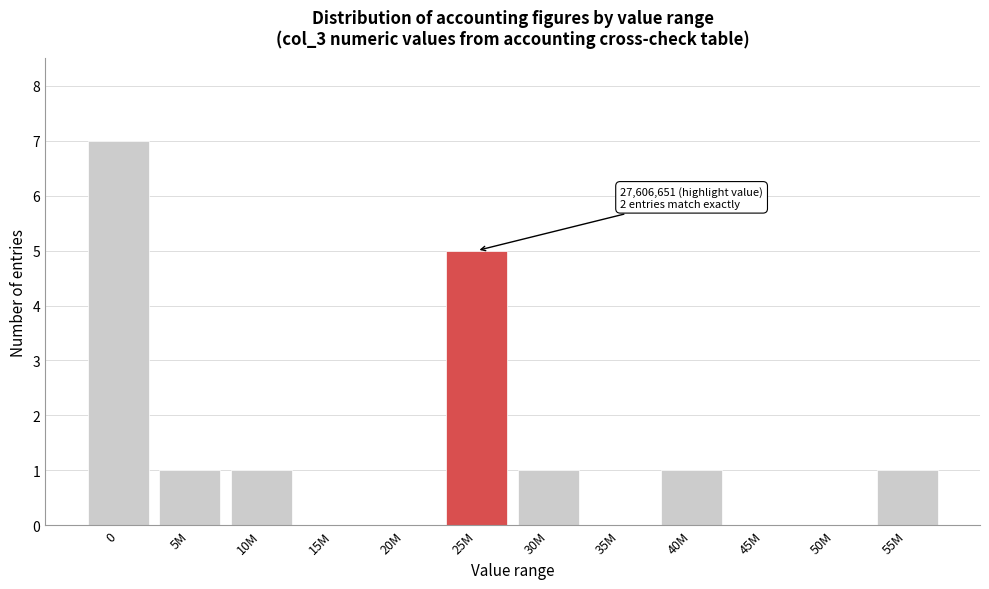

Reading left to right, list all the values displayed in this chart.

0=7	5M=1	10M=1	15M=0	20M=0	25M=5	30M=1	35M=0	40M=1	45M=0	50M=0	55M=1